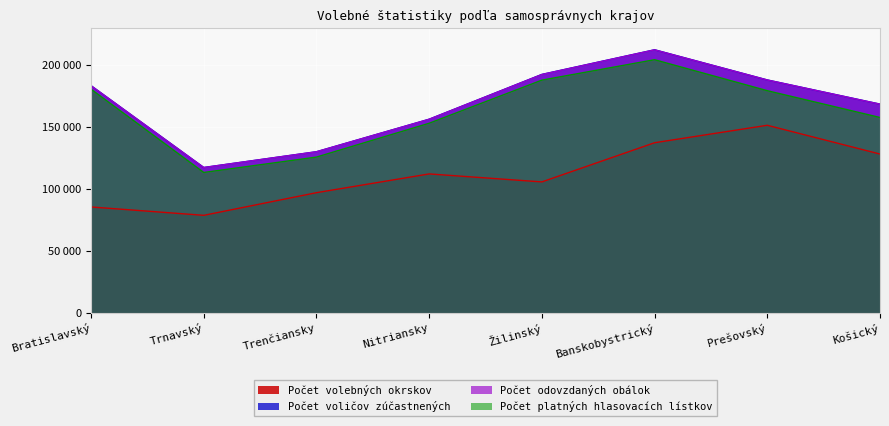

Between Trnavský and Košický, which series saw the biggest shift?

Počet voličov zúčastnených